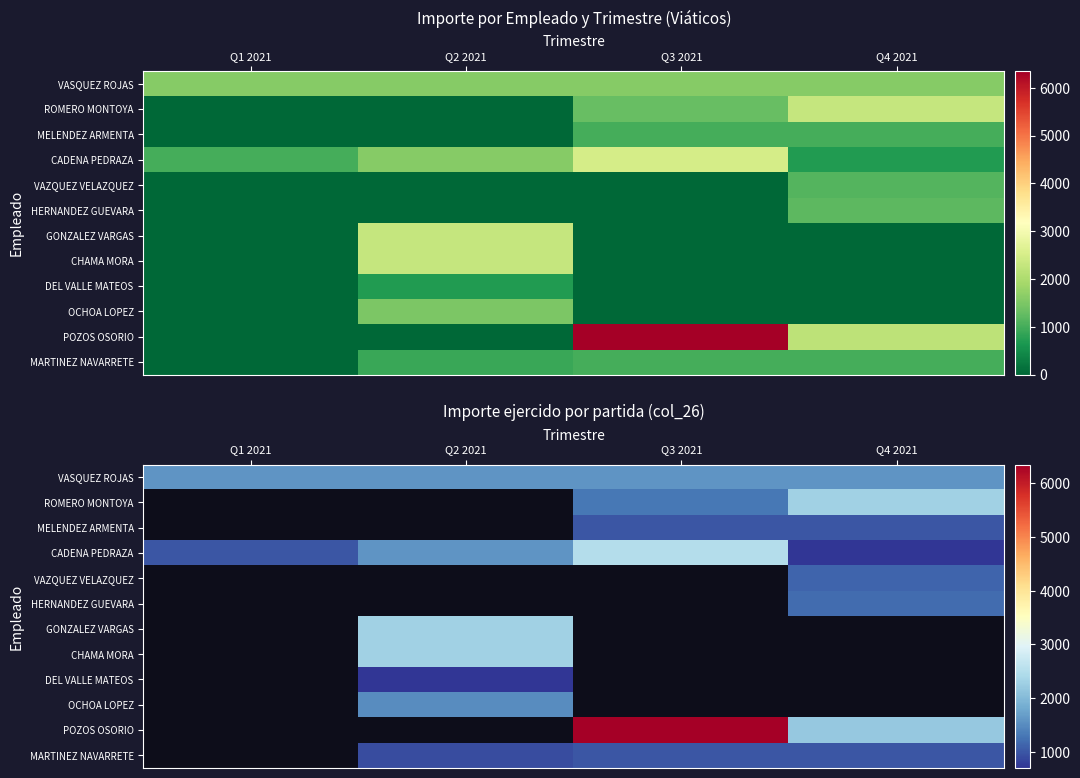

Count the number of data series in this chart.

12